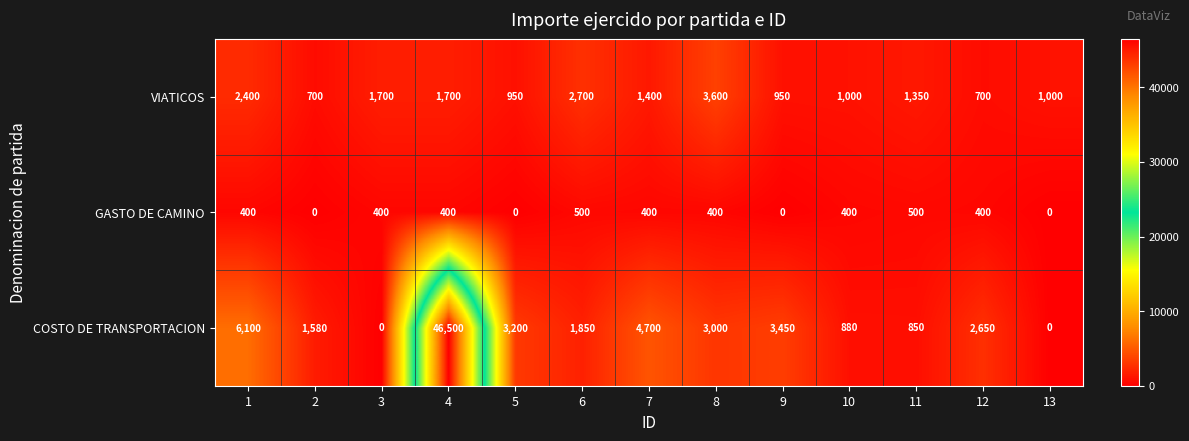

Which series has the largest total across all categories?

COSTO DE TRANSPORTACION